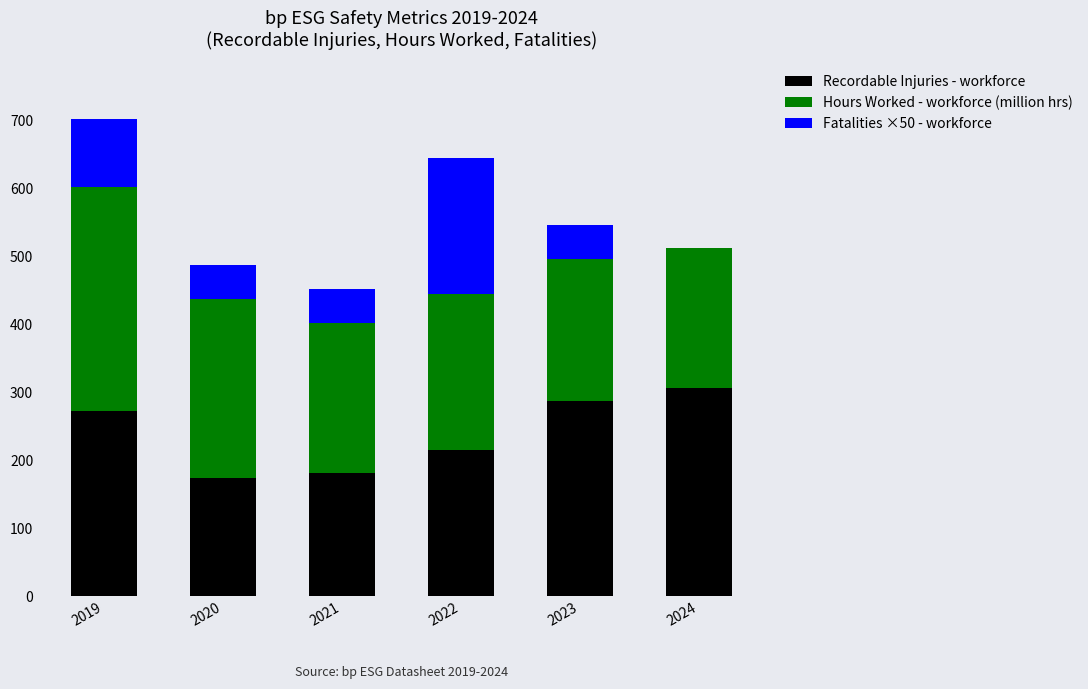

What is the total value across all series at 2019?

702